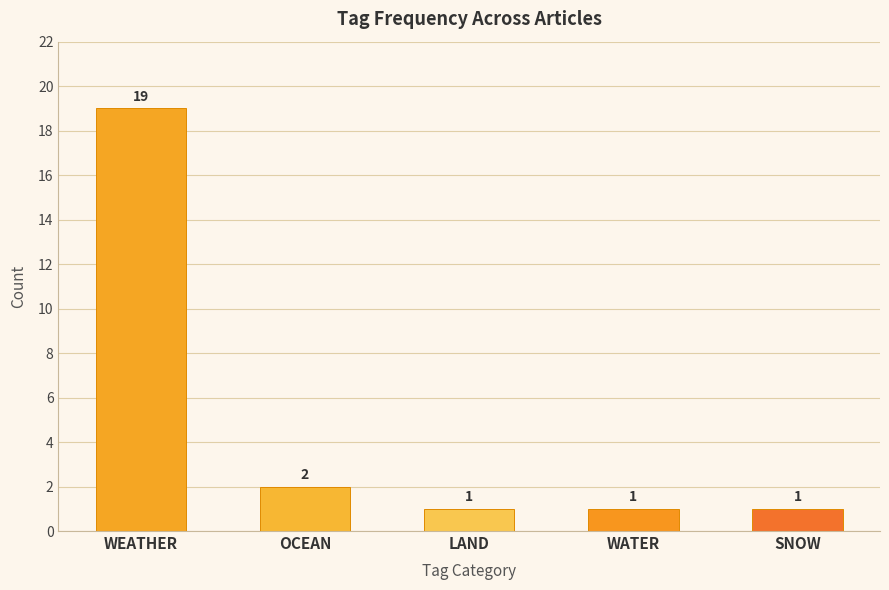

What is the difference between the second highest and minimum values?

1